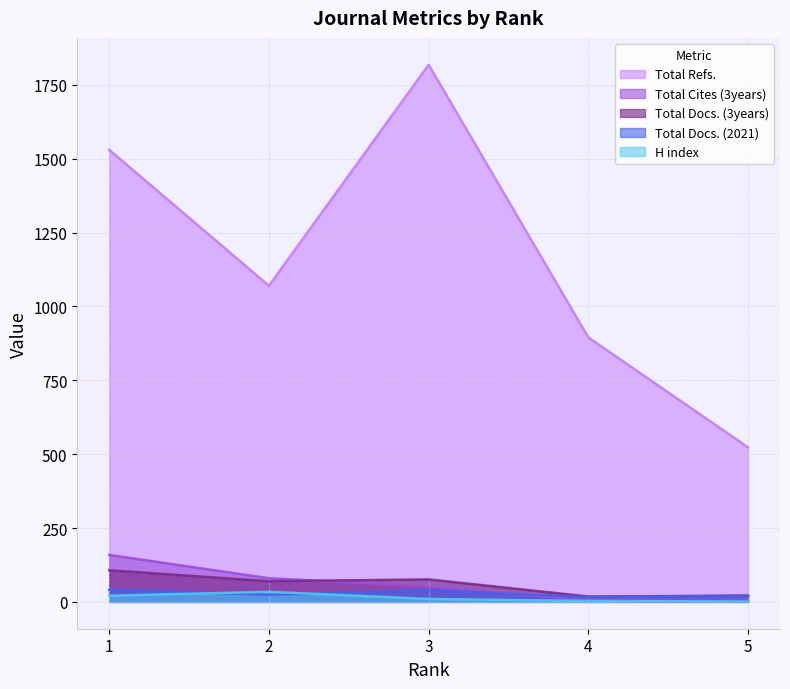

True or false: Total Docs. (3years) has a value of 18 at 4.

True